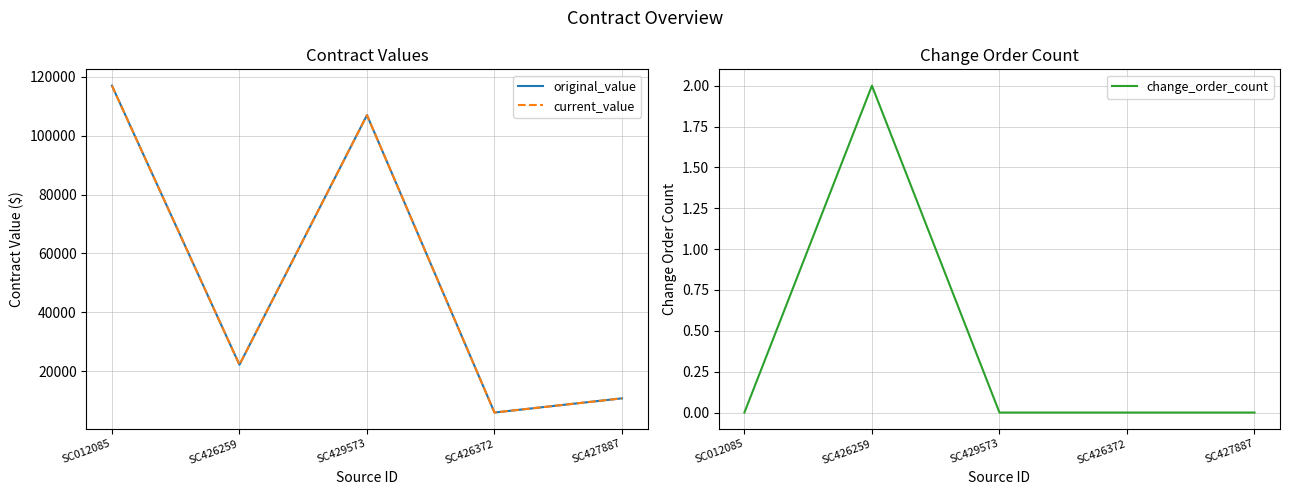

Which category has the lowest value in the current_value series?

SC426372